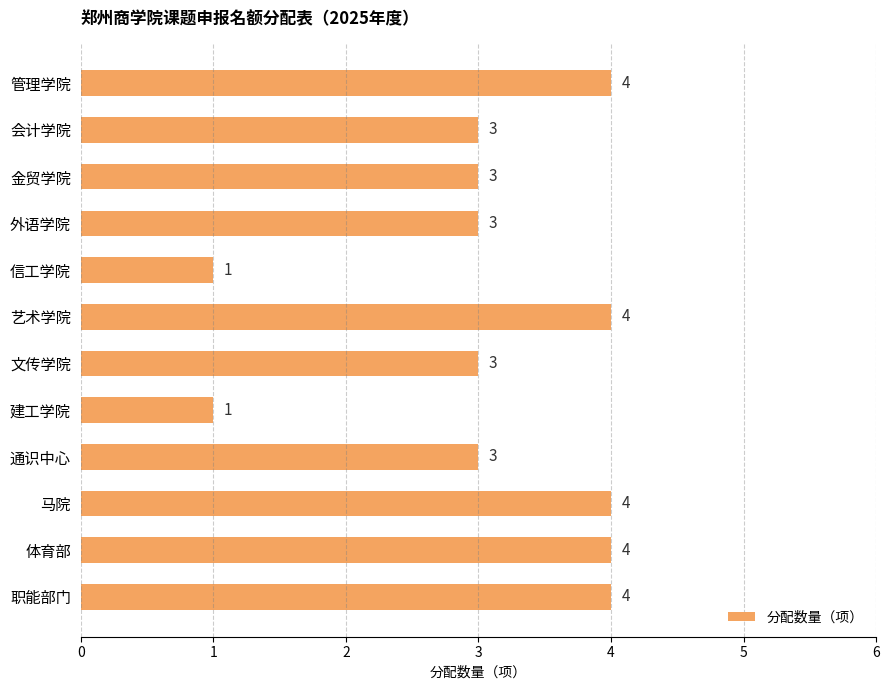

What is the difference between the second highest and minimum values?

3